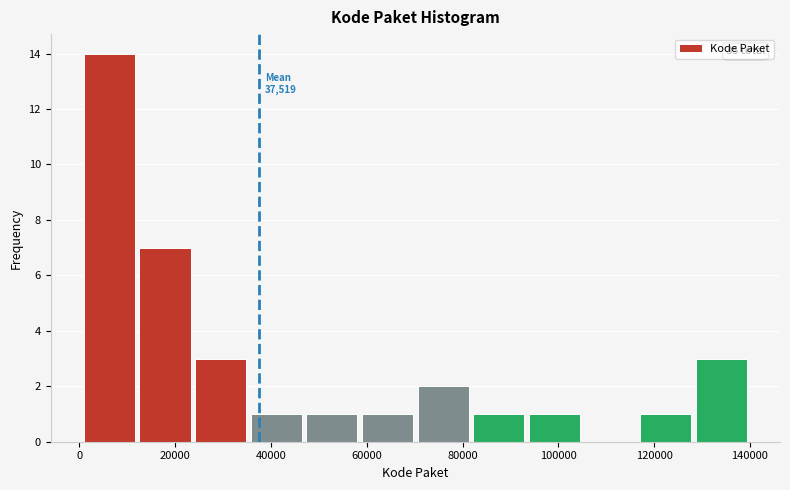

Which range on the x-axis has the tallest bar?

0 to 12000